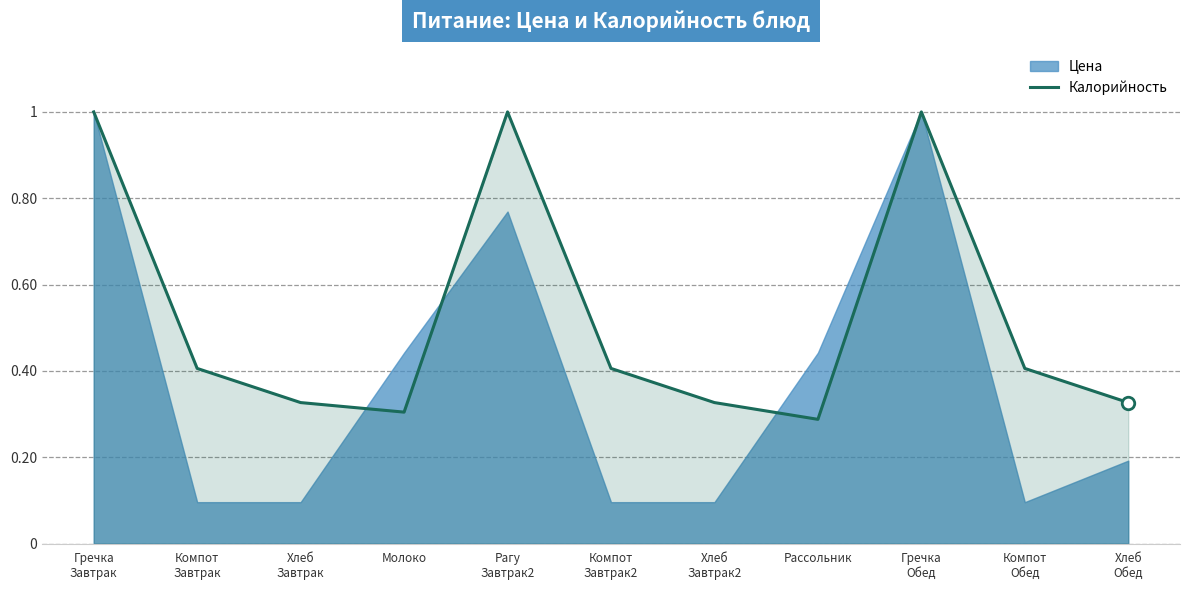

What is the approximate value at Гречка
Обед?

1.0